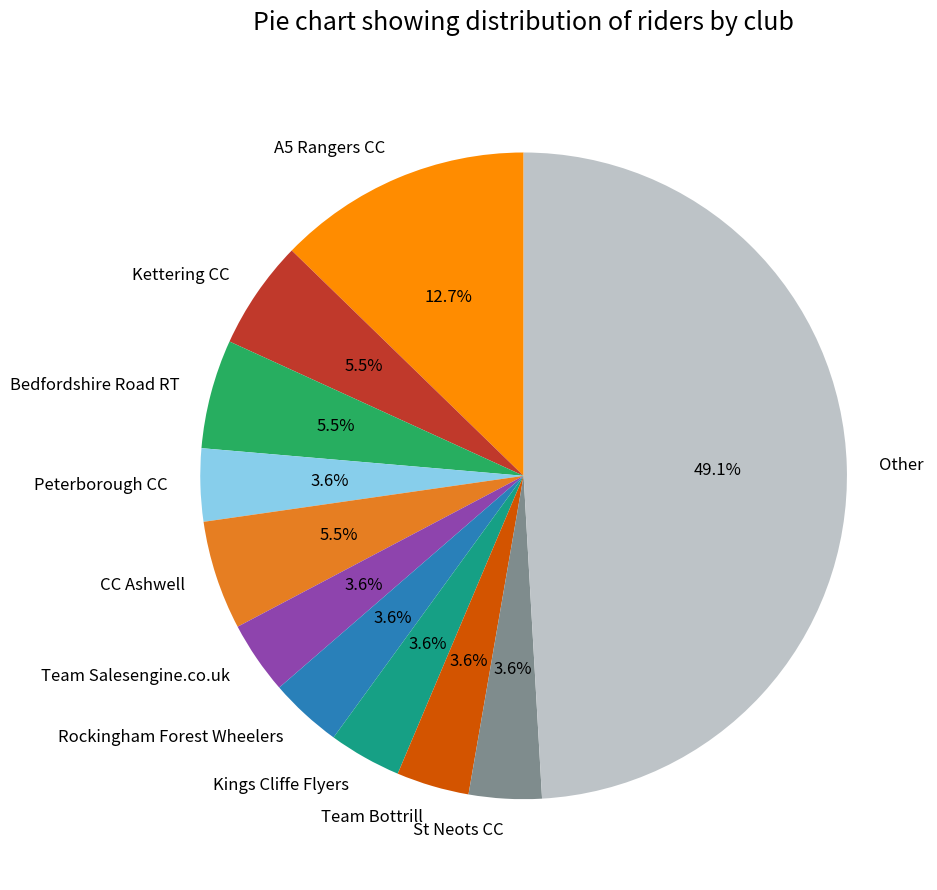

How many slices are in this pie chart?

11